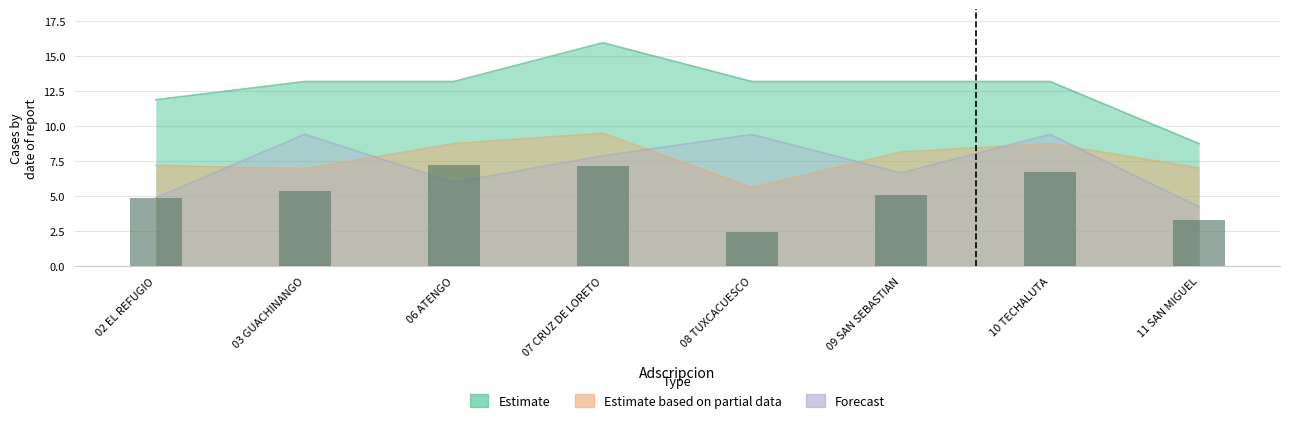

True or false: the data shows 1.3 at 08 TUXCACUESCO.

False